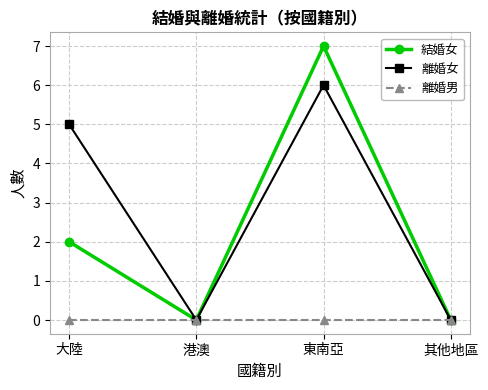

How many lines are shown in the chart?

3